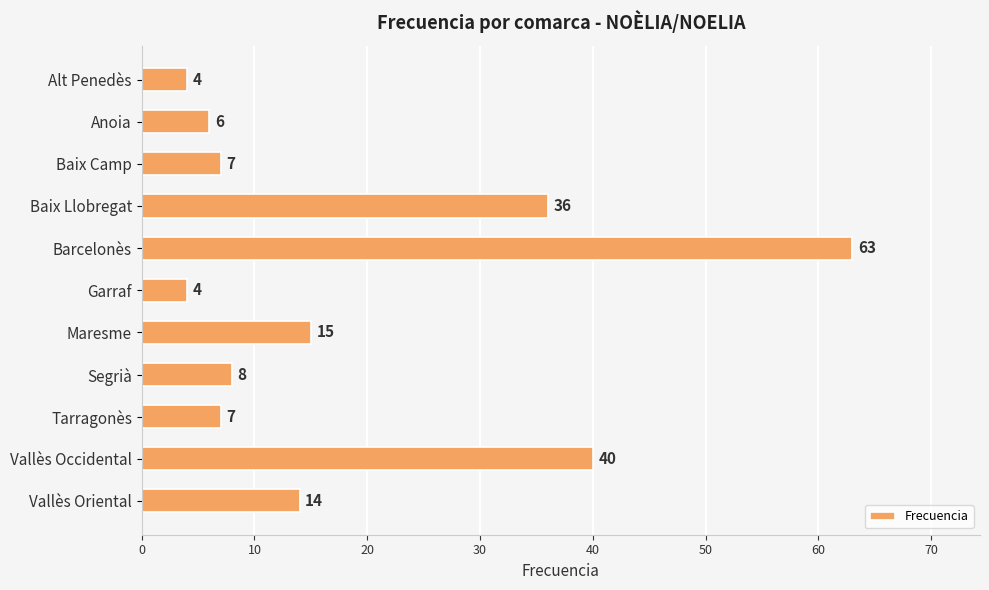

What is the maximum value shown in the chart?

63